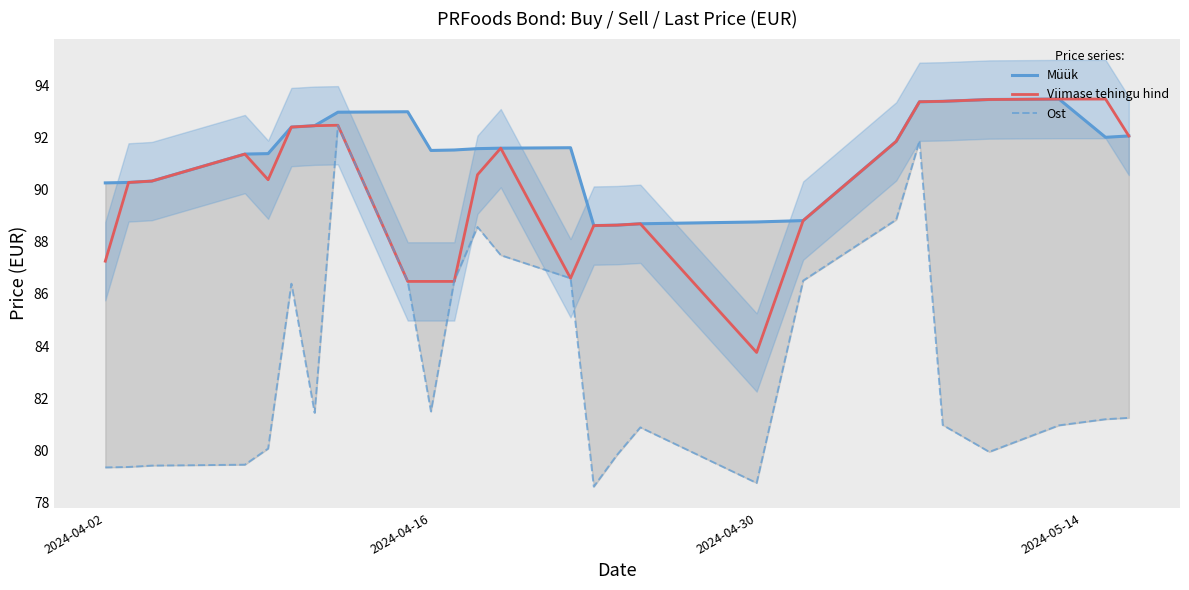

In Müük, how many points are lower than both neighbors (excluding endpoints)?

3